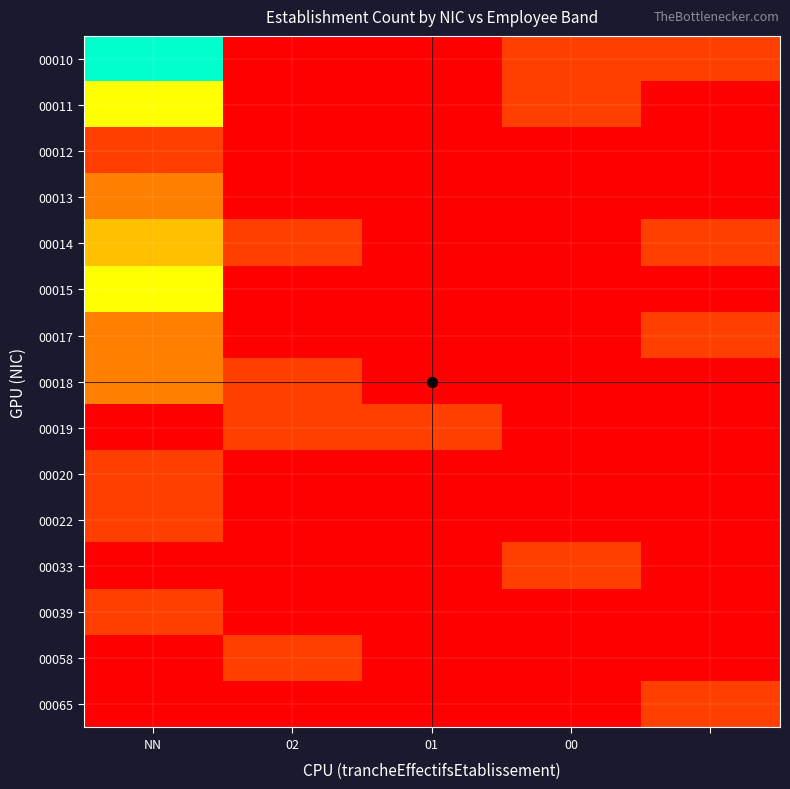

How many data points does each series have?

5